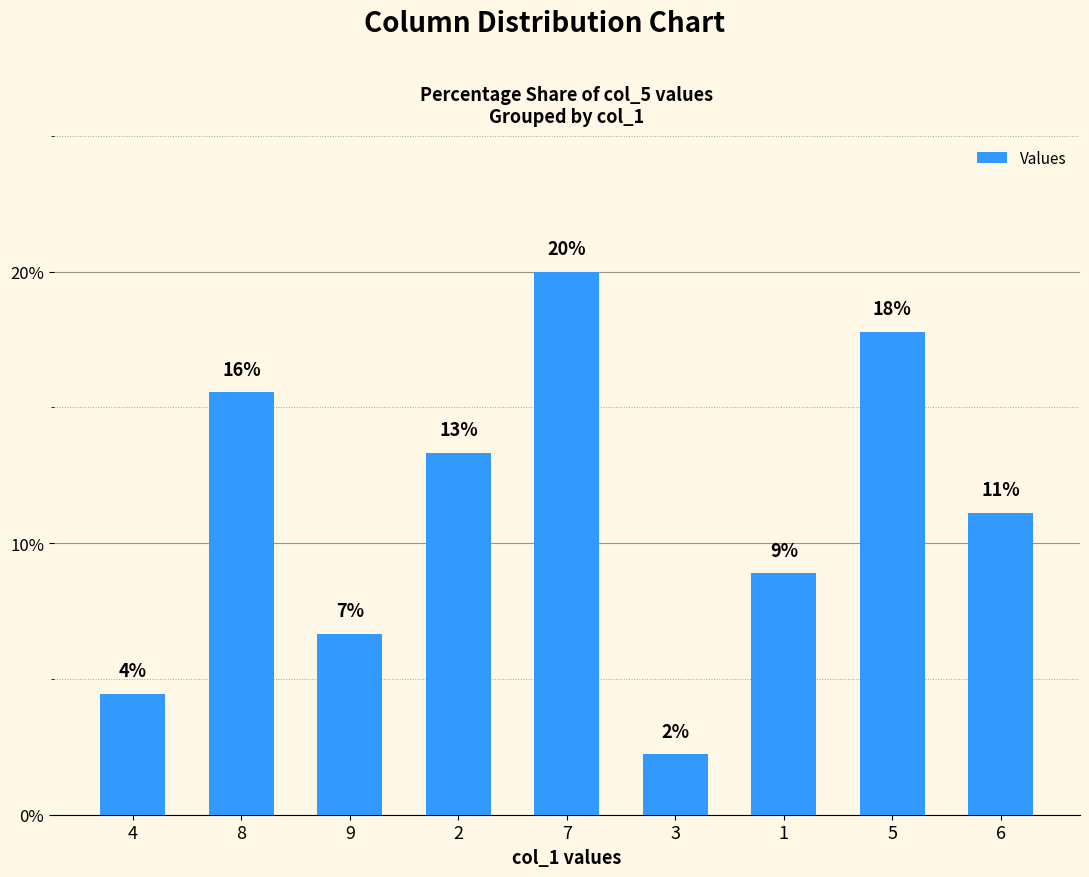

Read the value at 4.

4.4